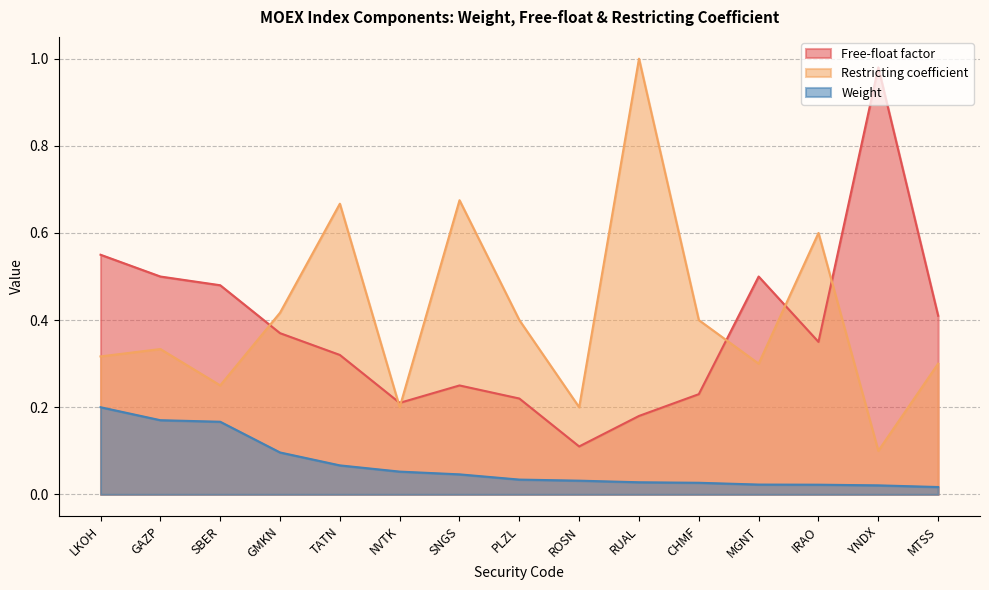

Which has a higher value, NVTK or GAZP?

GAZP